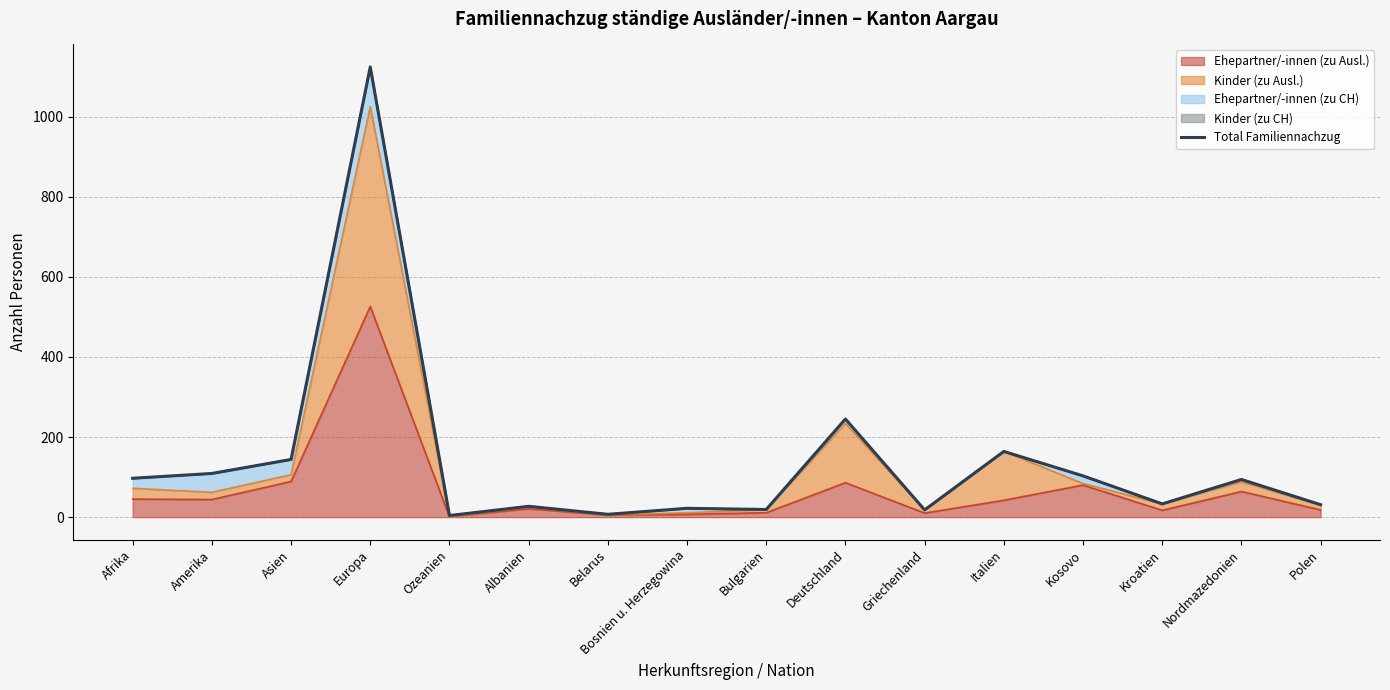

What position from the right is Ozeanien?

12